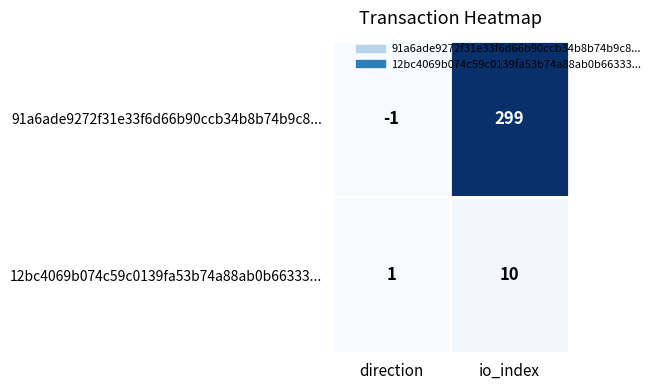

What is the maximum value shown in the chart?

299